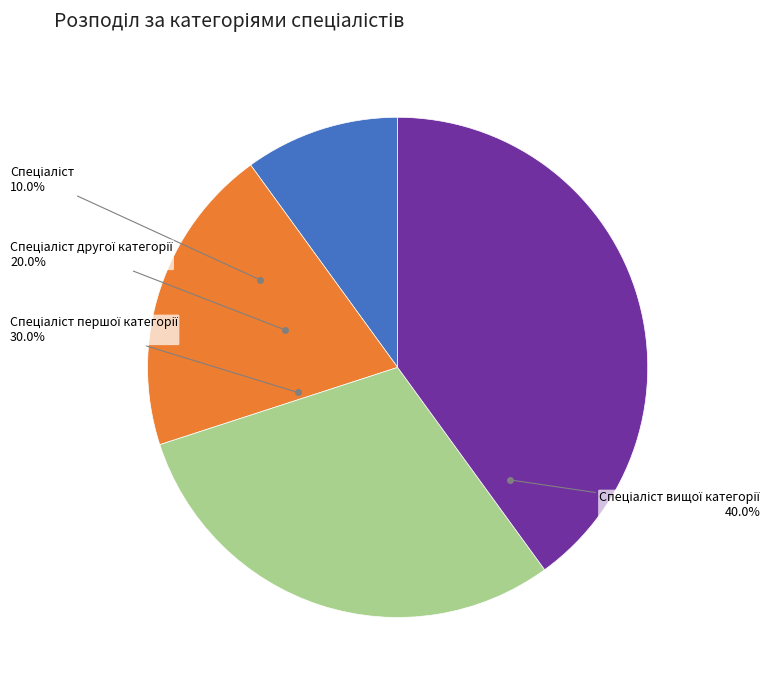

How many segments does this pie chart have?

4